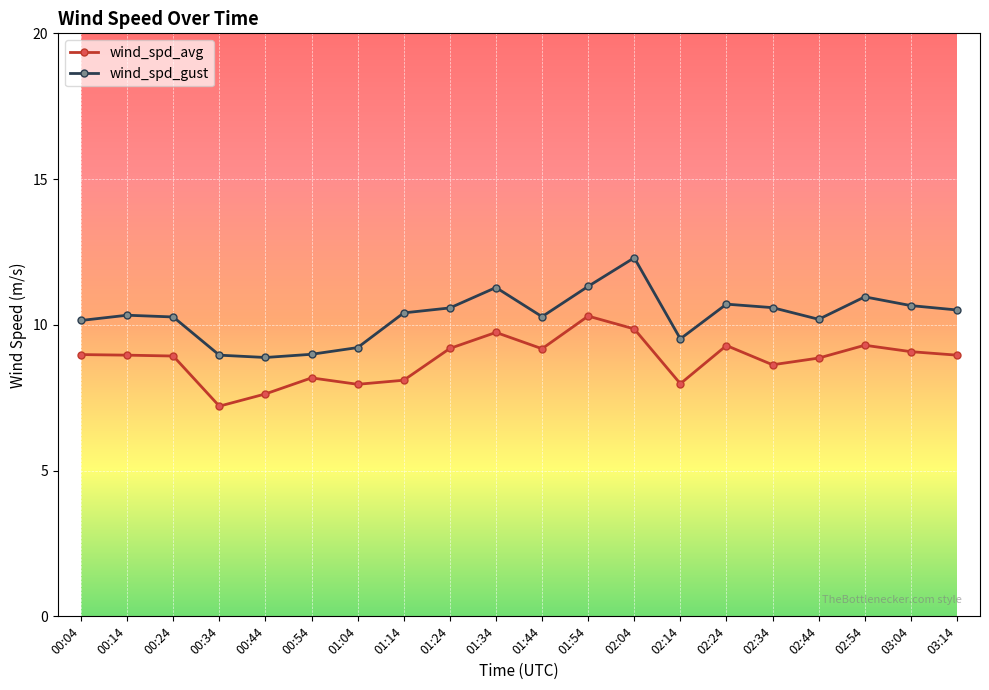

What is the difference between the maximum and second lowest values in the wind_spd_gust series?

3.3